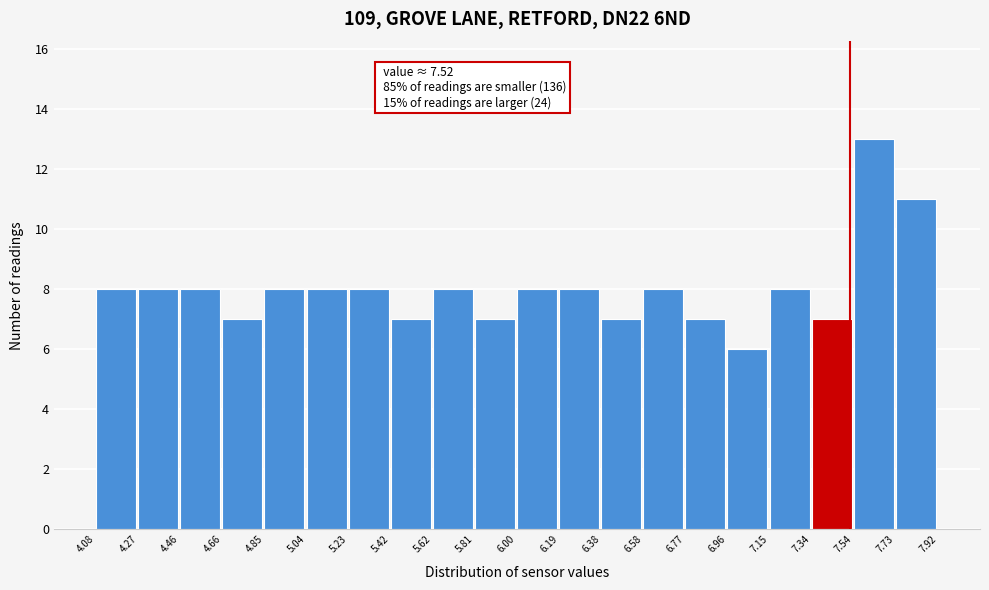

Which range on the x-axis has the tallest bar?

7.54 to 7.73